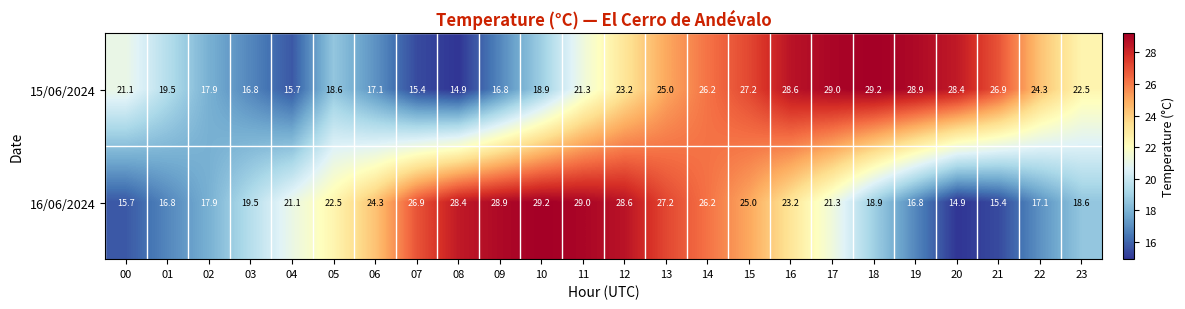

Where is 16/06/2024 nearest to the value 22?

05